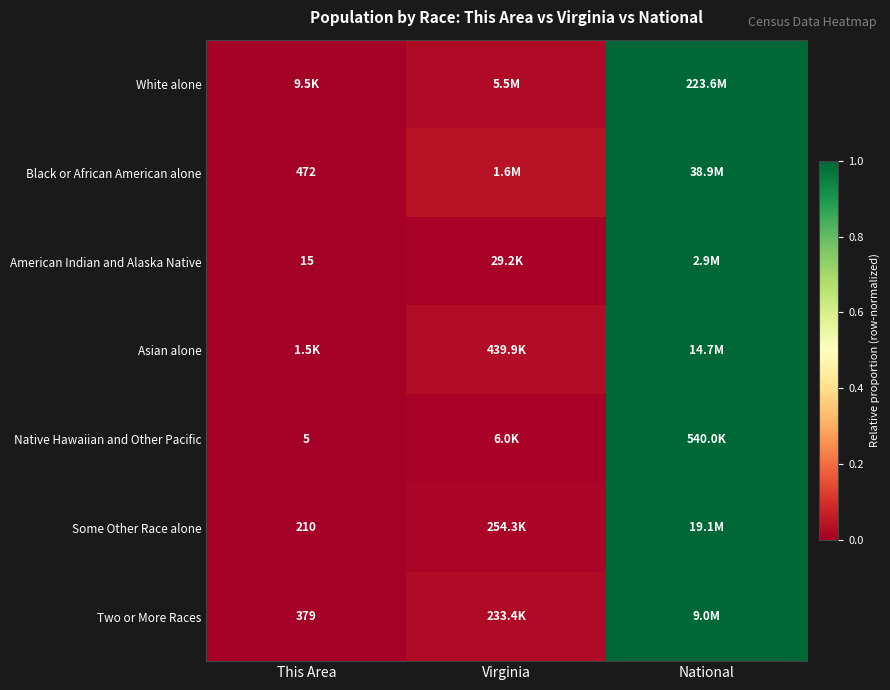

True or false: Some Other Race alone has a value of 0.0 at This Area.

False